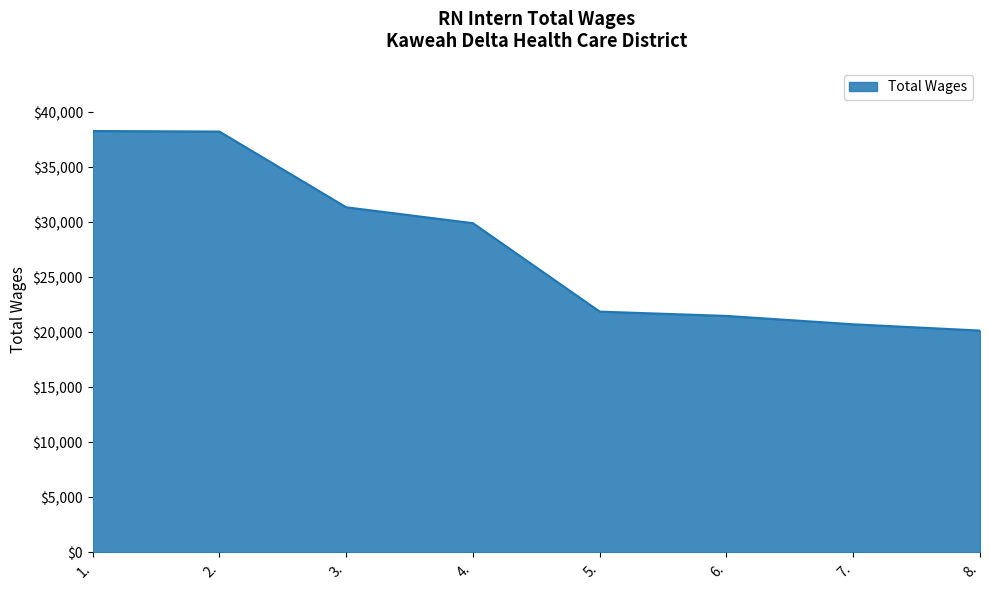

What is the smallest value displayed?

20146